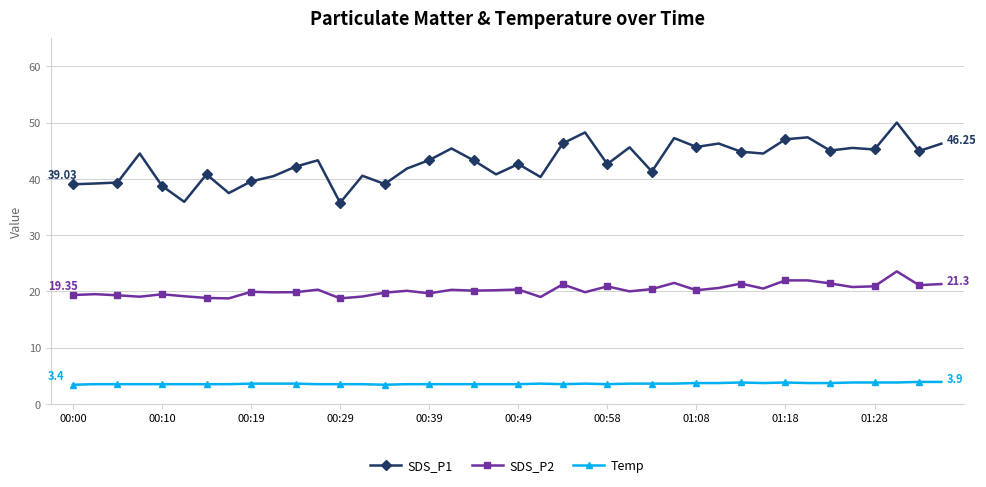

Which series has the largest range (max minus min)?

SDS_P1